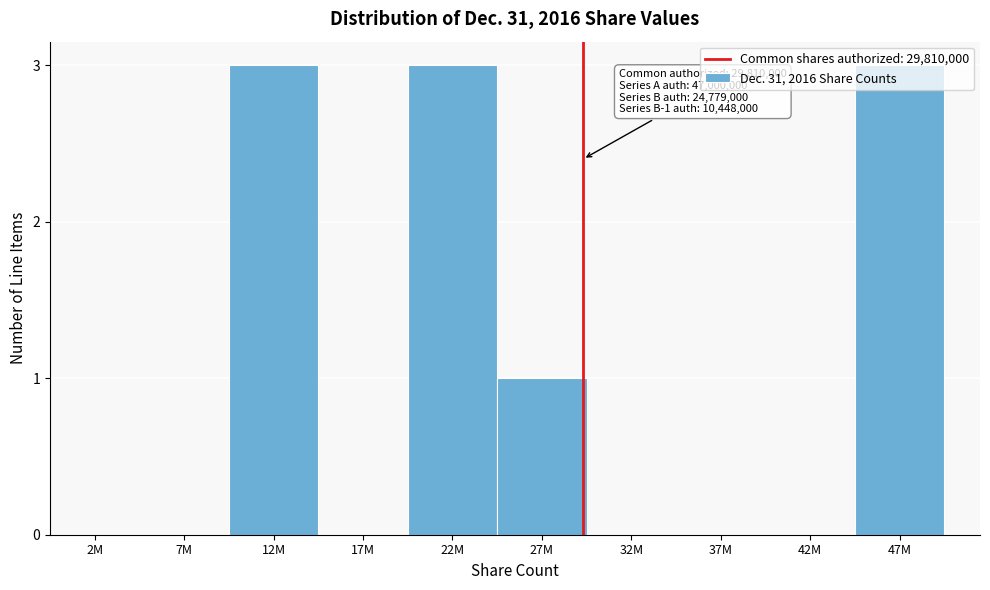

True or false: the data shows 0 at 37M.

True